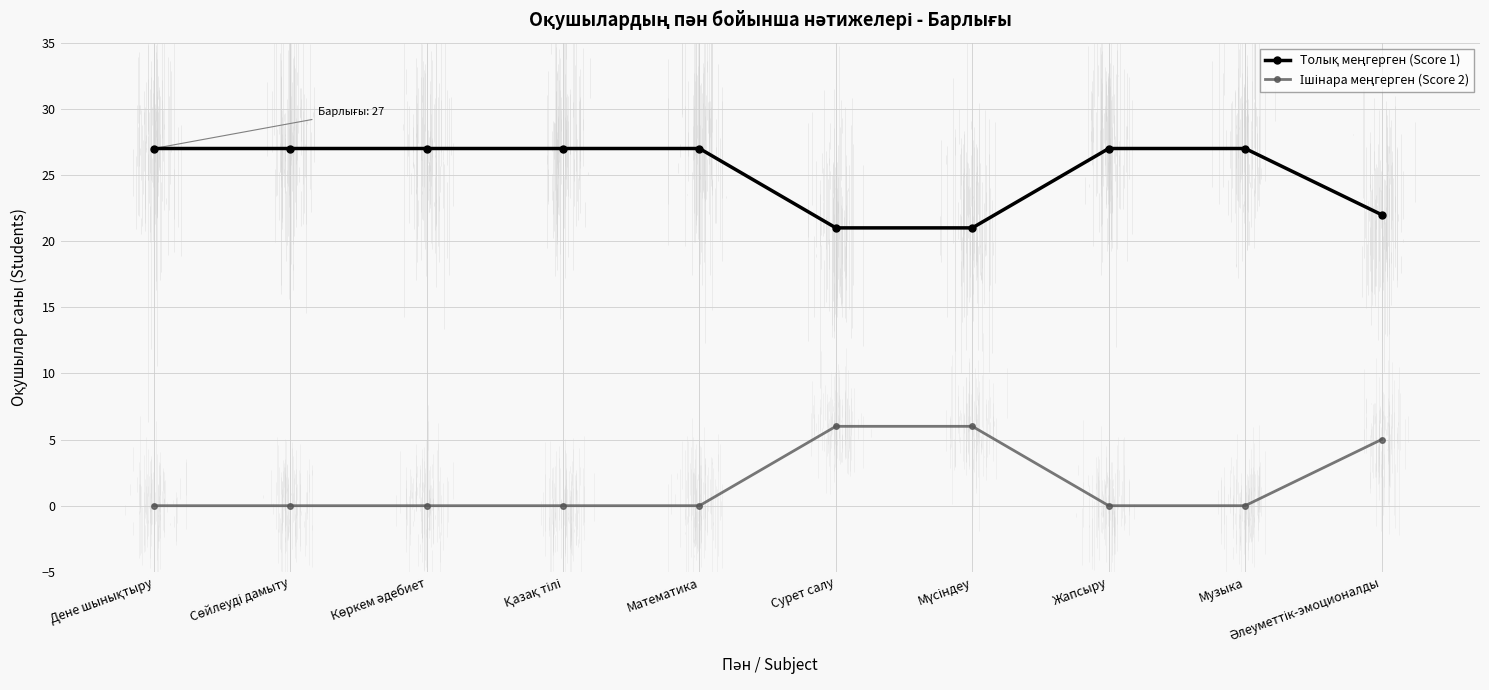

What is the spread (max minus min) of values at Сурет салу?

15